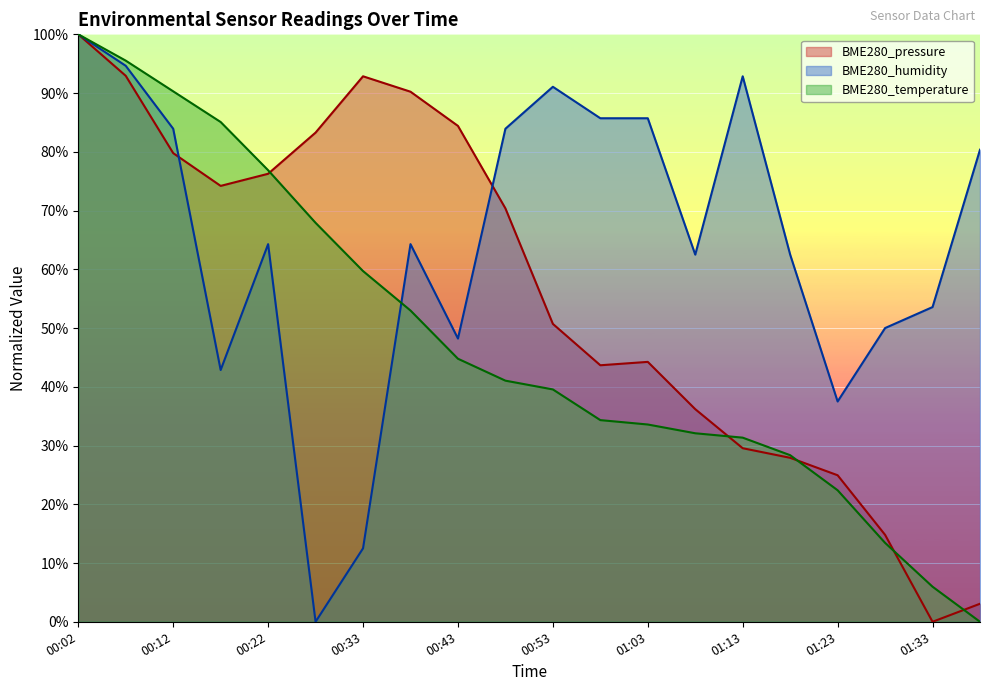

At 00:12, list the series in order from smallest to largest.

BME280_pressure, BME280_humidity, BME280_temperature